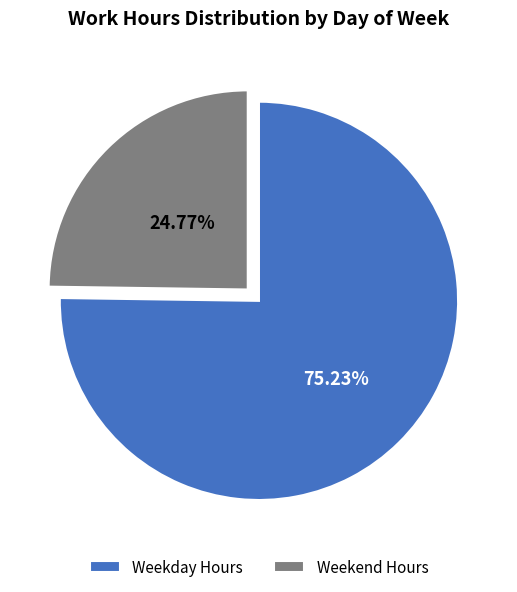

How many segments does this pie chart have?

2